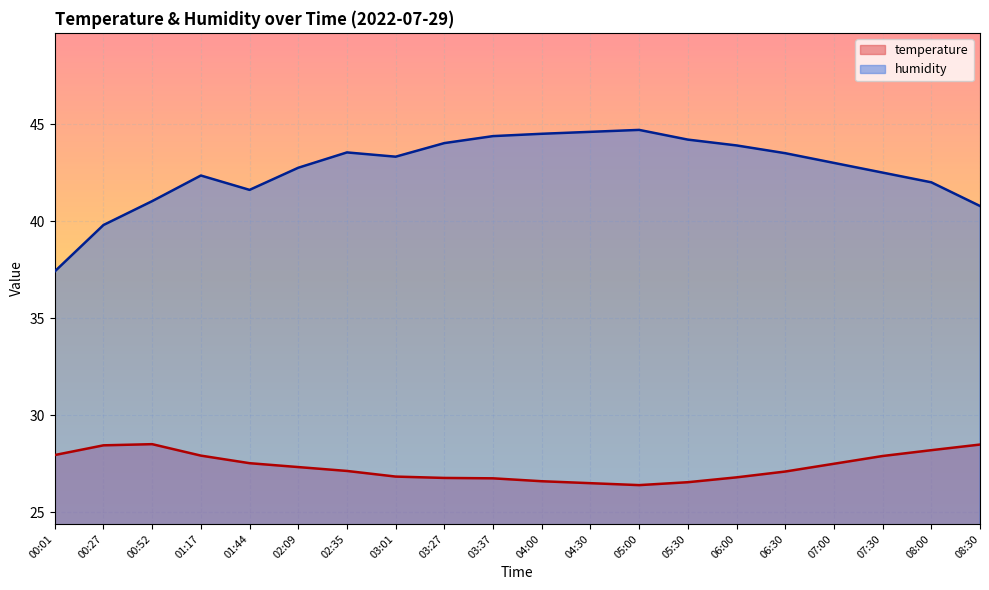

What is the label of the 6th point from the right?

06:00